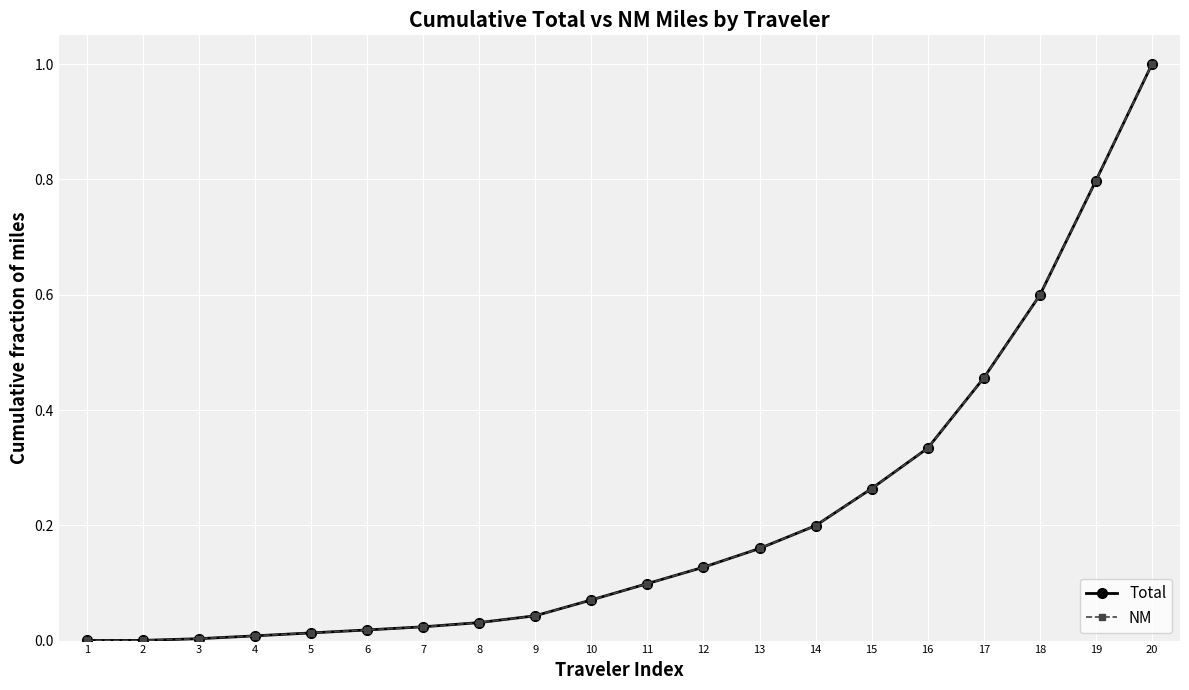

Does the chart have visible grid lines?

Yes